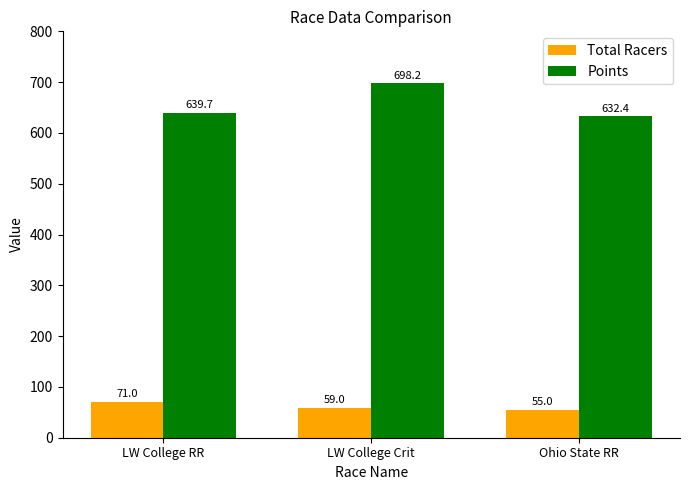

Count the number of categories in the chart.

3